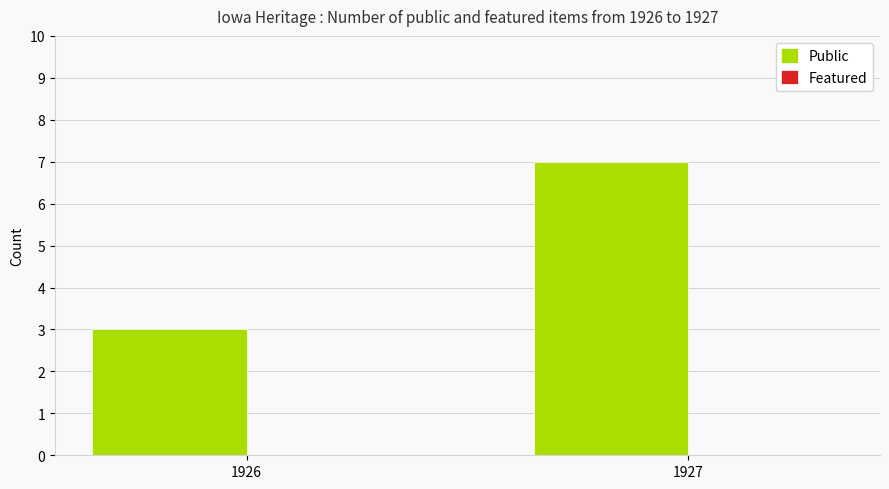

Between 1926 and 1927, which is larger?

1927